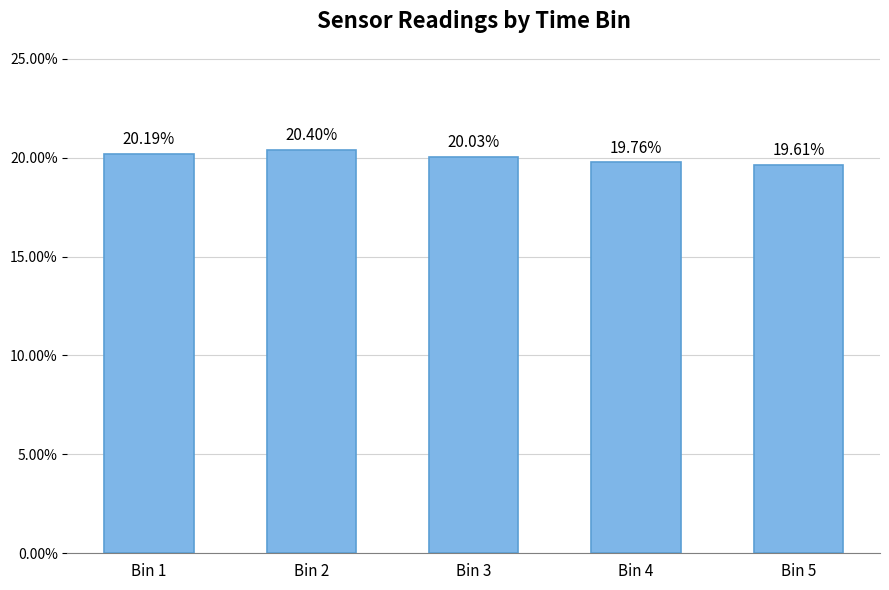

True or false: the data shows 19.6 at Bin 5.

True